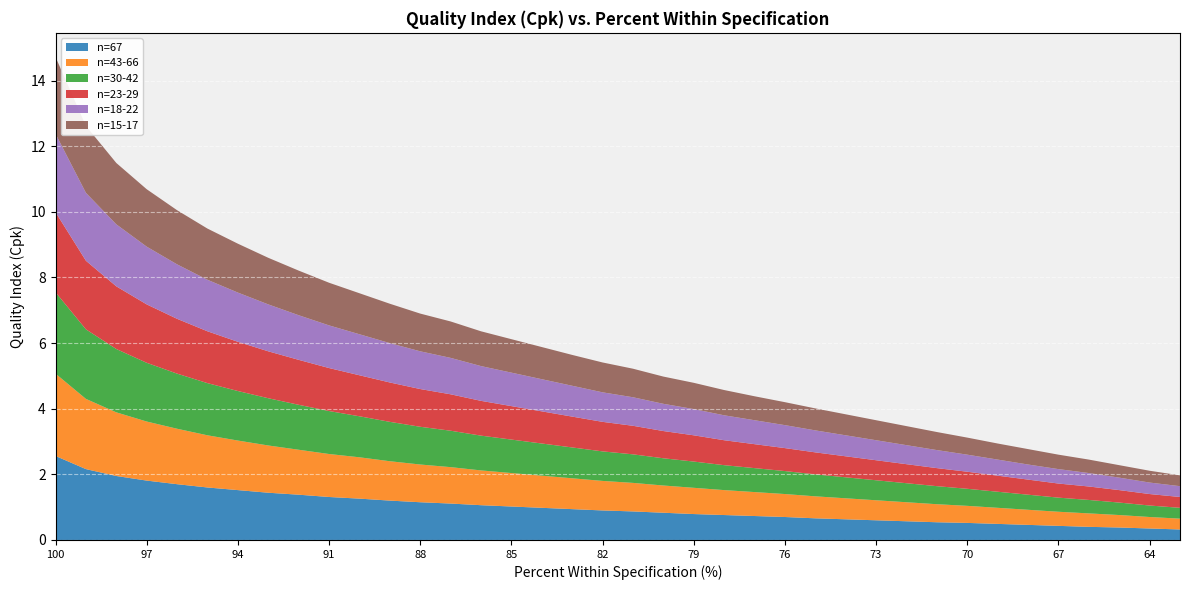

Reading left to right, extract all data points from this chart.

n=67: 100=2.6	99=2.2	98=1.9	97=1.8	96=1.7	95=1.6	94=1.5	93=1.4	92=1.4	91=1.3	90=1.3	89=1.2	88=1.1	87=1.1	86=1.1	85=1.0	84=1.0	83=0.9	82=0.9	81=0.9	80=0.8	79=0.8	78=0.8	77=0.7	76=0.7	75=0.7	74=0.6	73=0.6	72=0.6	71=0.5	70=0.5	69=0.5	68=0.5	67=0.4	66=0.4	65=0.4	64=0.3	63=0.3
n=43-66: 100=2.5	99=2.1	98=1.9	97=1.8	96=1.7	95=1.6	94=1.5	93=1.4	92=1.4	91=1.3	90=1.3	89=1.2	88=1.1	87=1.1	86=1.1	85=1.0	84=1.0	83=0.9	82=0.9	81=0.9	80=0.8	79=0.8	78=0.8	77=0.7	76=0.7	75=0.7	74=0.6	73=0.6	72=0.6	71=0.6	70=0.5	69=0.5	68=0.5	67=0.4	66=0.4	65=0.4	64=0.3	63=0.3
n=30-42: 100=2.5	99=2.1	98=1.9	97=1.8	96=1.7	95=1.6	94=1.5	93=1.4	92=1.4	91=1.3	90=1.2	89=1.2	88=1.1	87=1.1	86=1.1	85=1.0	84=1.0	83=0.9	82=0.9	81=0.9	80=0.8	79=0.8	78=0.8	77=0.7	76=0.7	75=0.7	74=0.6	73=0.6	72=0.6	71=0.6	70=0.5	69=0.5	68=0.5	67=0.4	66=0.4	65=0.4	64=0.3	63=0.3
n=23-29: 100=2.4	99=2.1	98=1.9	97=1.8	96=1.7	95=1.6	94=1.5	93=1.4	92=1.4	91=1.3	90=1.2	89=1.2	88=1.1	87=1.1	86=1.1	85=1.0	84=1.0	83=0.9	82=0.9	81=0.9	80=0.8	79=0.8	78=0.8	77=0.7	76=0.7	75=0.7	74=0.6	73=0.6	72=0.6	71=0.6	70=0.5	69=0.5	68=0.5	67=0.4	66=0.4	65=0.4	64=0.3	63=0.3
n=18-22: 100=2.4	99=2.1	98=1.9	97=1.8	96=1.7	95=1.6	94=1.5	93=1.4	92=1.4	91=1.3	90=1.2	89=1.2	88=1.1	87=1.1	86=1.1	85=1.0	84=1.0	83=0.9	82=0.9	81=0.9	80=0.8	79=0.8	78=0.8	77=0.7	76=0.7	75=0.7	74=0.6	73=0.6	72=0.6	71=0.6	70=0.5	69=0.5	68=0.5	67=0.4	66=0.4	65=0.4	64=0.3	63=0.3
n=15-17: 100=2.3	99=2.0	98=1.9	97=1.8	96=1.6	95=1.6	94=1.5	93=1.4	92=1.4	91=1.3	90=1.2	89=1.2	88=1.1	87=1.1	86=1.1	85=1.0	84=1.0	83=0.9	82=0.9	81=0.9	80=0.8	79=0.8	78=0.8	77=0.7	76=0.7	75=0.7	74=0.6	73=0.6	72=0.6	71=0.6	70=0.5	69=0.5	68=0.5	67=0.4	66=0.4	65=0.4	64=0.4	63=0.3